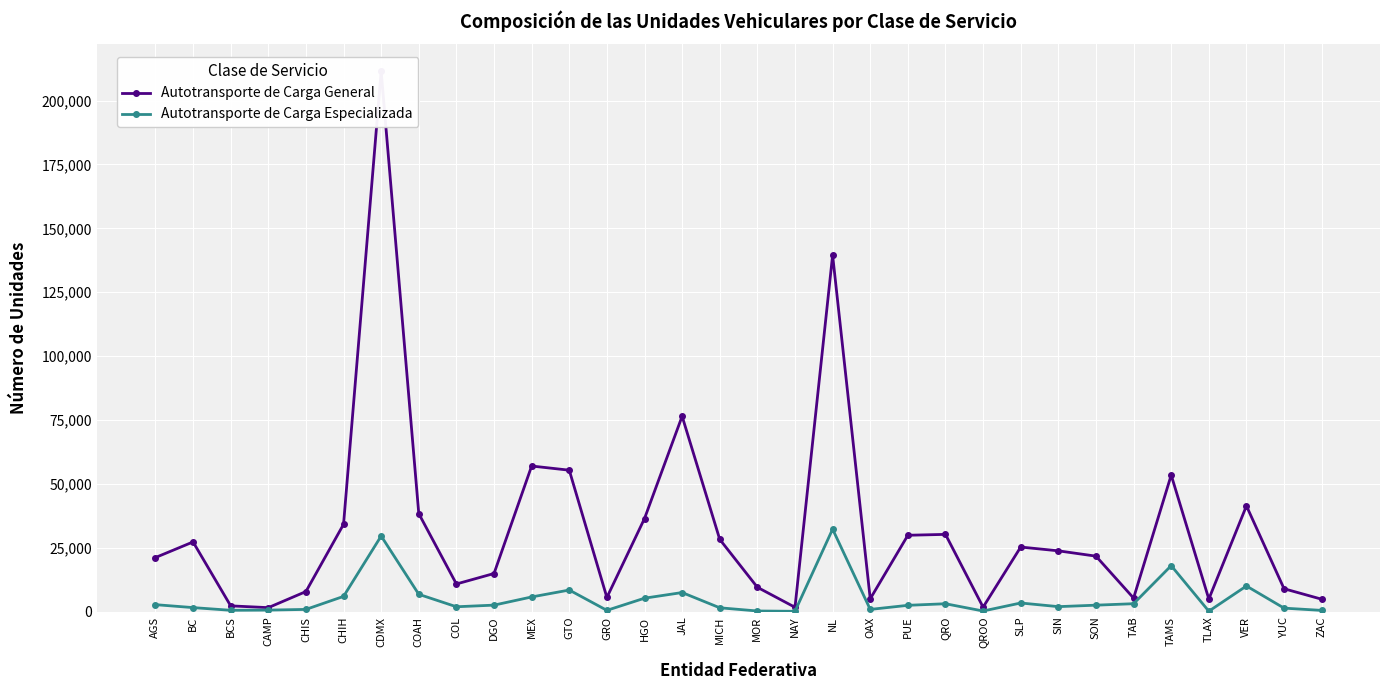

What is the label of the 27th point from the right?

CHIH